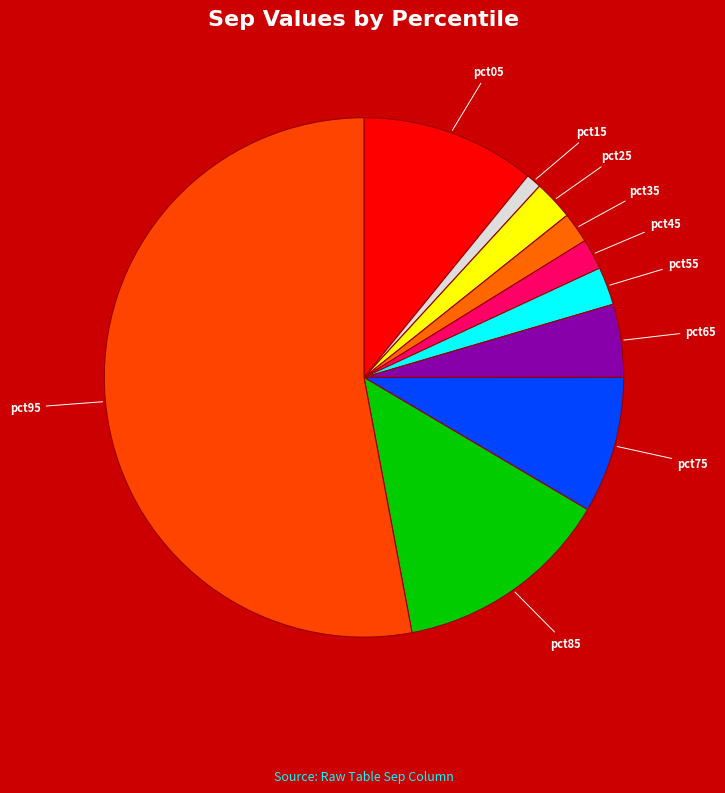

How many segments does this pie chart have?

10